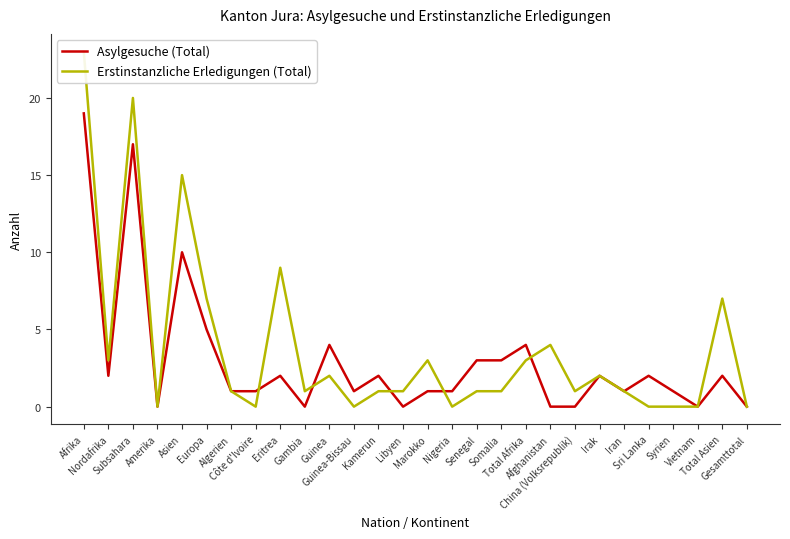

Reading left to right, what are all the values shown in this chart?

Asylgesuche (Total): 19	2	17	0	10	5	1	1	2	0	4	1	2	0	1	1	3	3	4	0	0	2	1	2	1	0	2	0
Erstinstanzliche Erledigungen (Total): 23	3	20	0	15	7	1	0	9	1	2	0	1	1	3	0	1	1	3	4	1	2	1	0	0	0	7	0